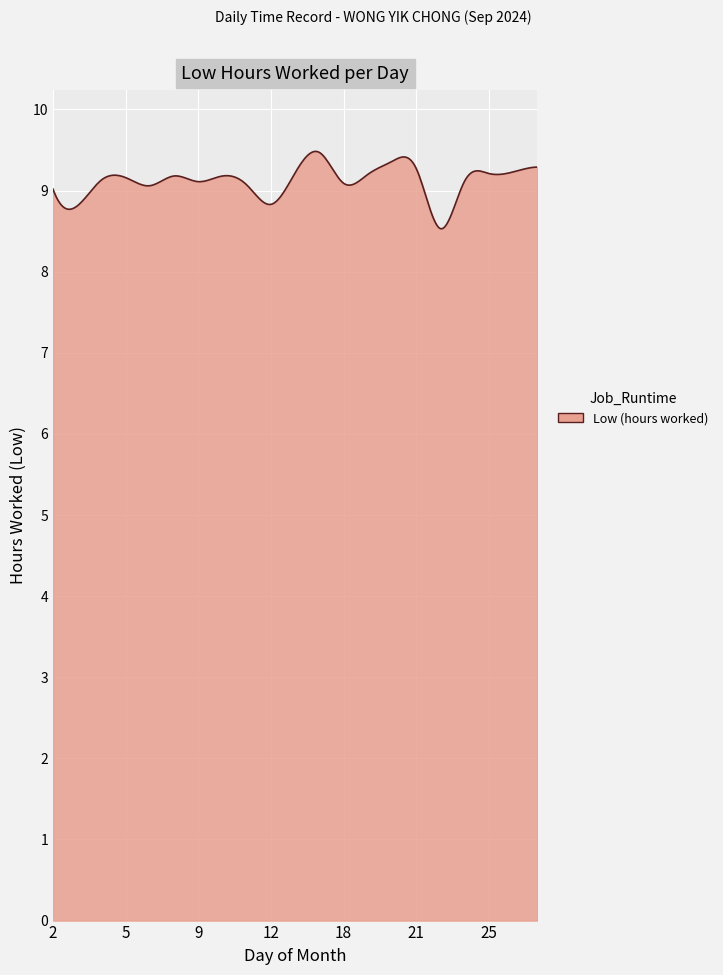

What is the greatest value displayed?

9.5